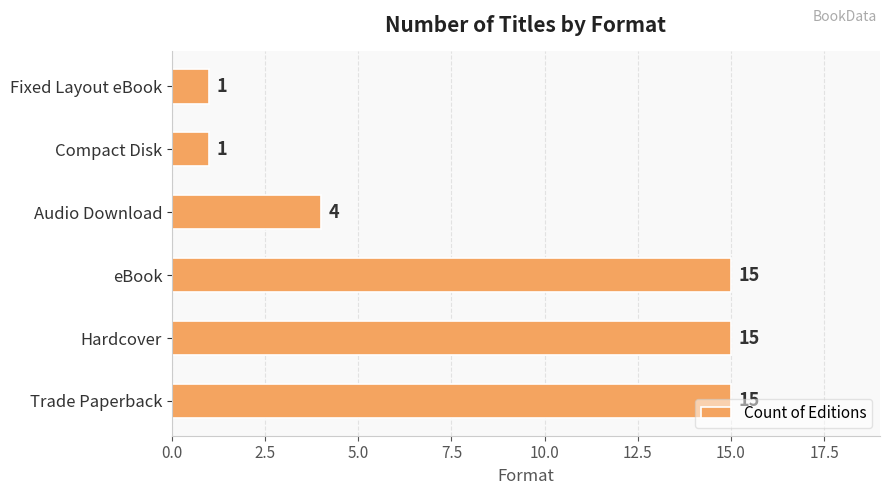

What is the minimum value shown in the chart?

1